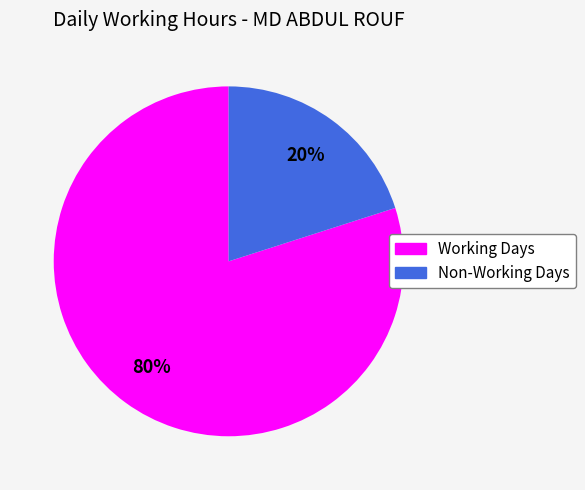

Does Non-Working Days represent more than half of the total?

No